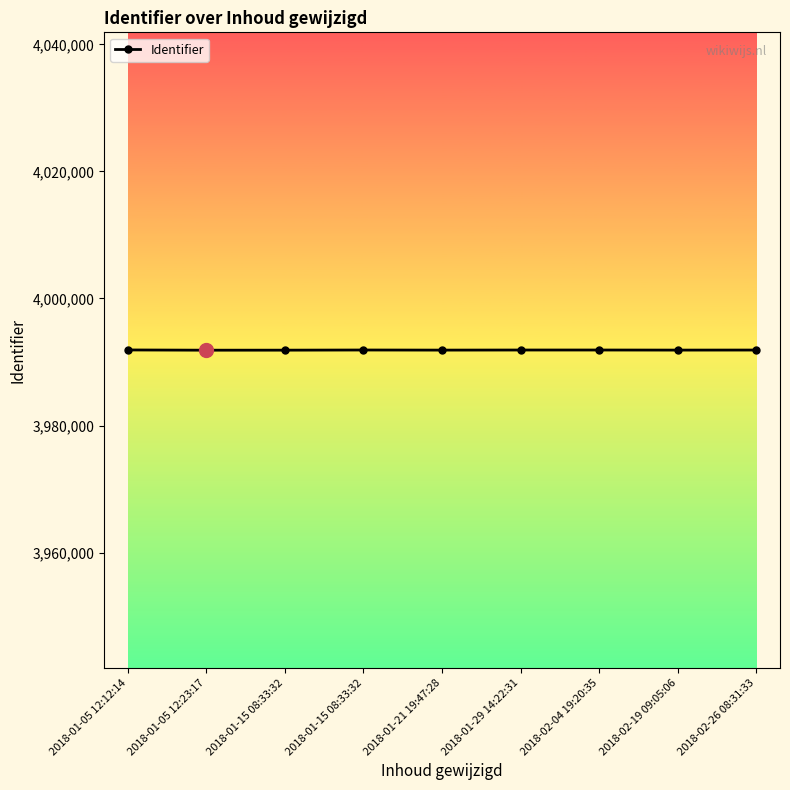

How many lines are shown in the chart?

1